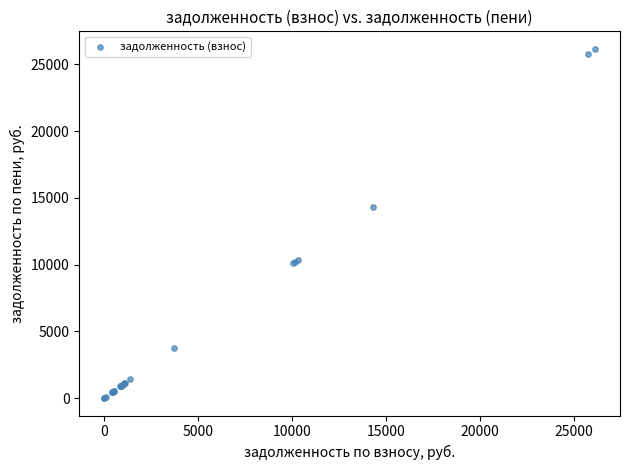

What Y value in the scatter plot is closest to 13081?

14308.9